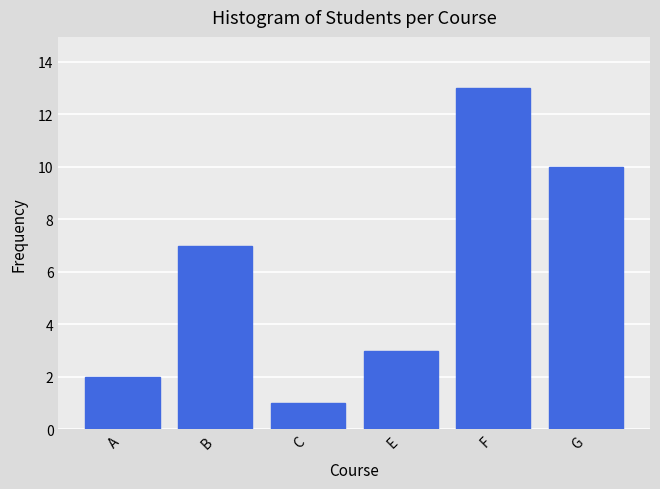

Reading left to right, list all the values displayed in this chart.

2	7	1	3	13	10